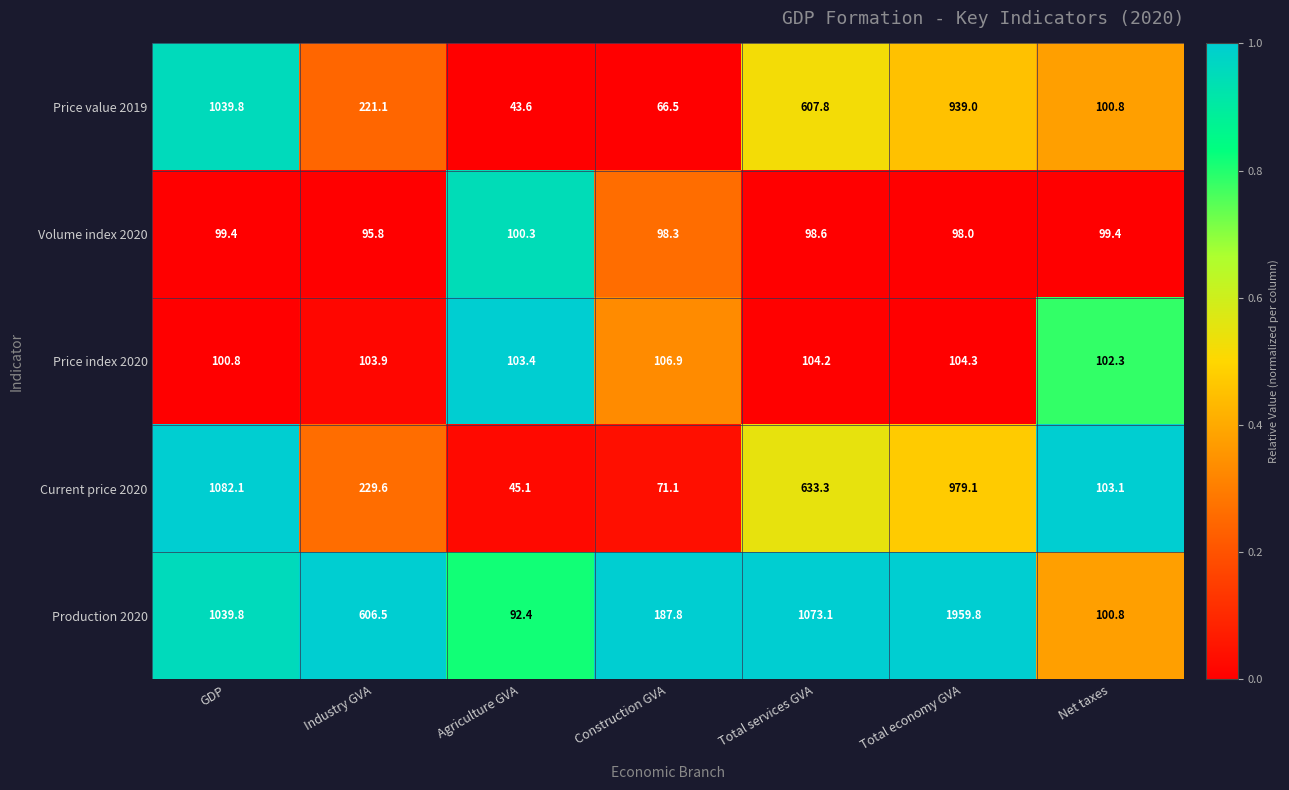

Rank the series by their maximum value, from highest to lowest.

Production 2020, Current price 2020, Price value 2019, Price index 2020, Volume index 2020